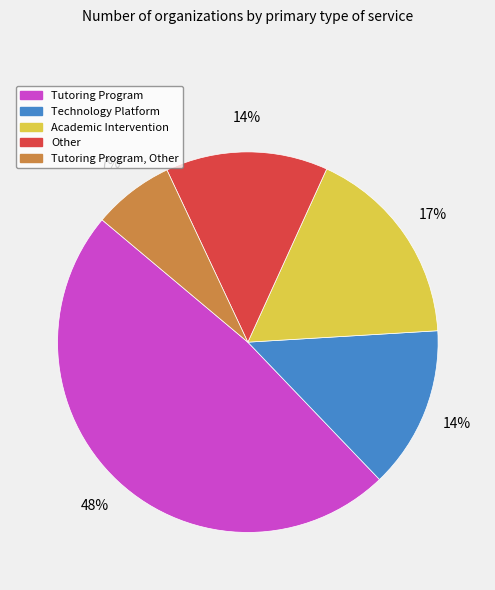

To the nearest percent, what is the difference between the largest and smallest slice percentages?

41%